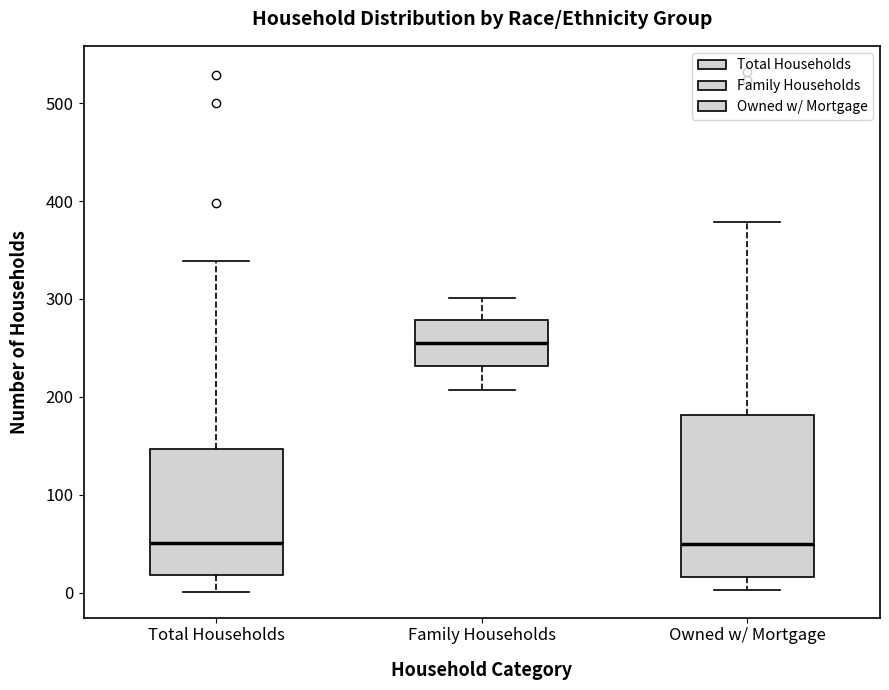

Where is the lower edge of the box for Owned w/ Mortgage on the y-axis? The values are not printed on the chart, so give them approximately, as read against the axis.

20